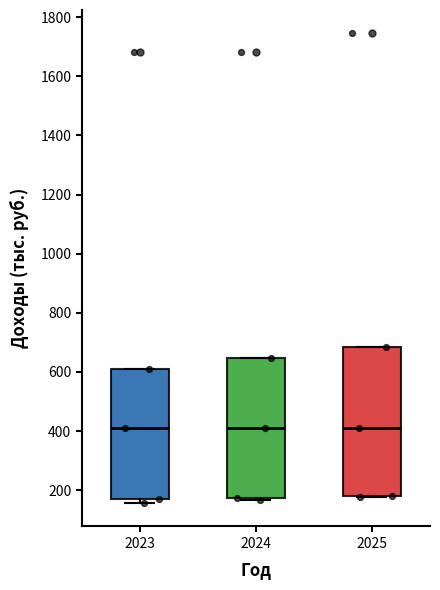

Reading left to right, transcribe this box plot: for each box, give where its median line is, the range the box spans, and where its two whiskers end, as read against the y-axis. The values are not printed on the chart, so give them approximately, as read against the axis.

2023: median 400, box 160 to 620, whiskers 160 (just below the box's lower edge) to 620
2024: median 400, box 180 to 640, whiskers 160 to 640
2025: median 400, box 180 to 680, whiskers 180 to 680